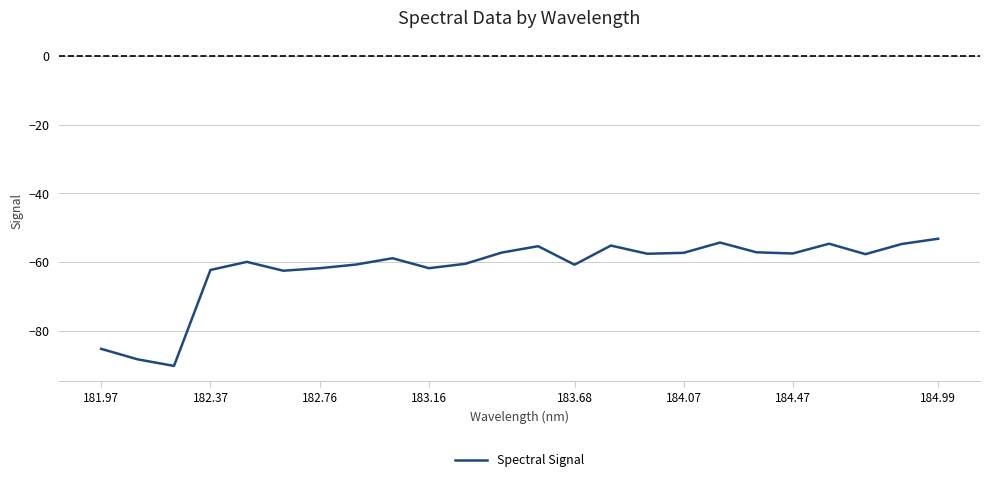

What is the difference between the maximum and minimum values?

37.0